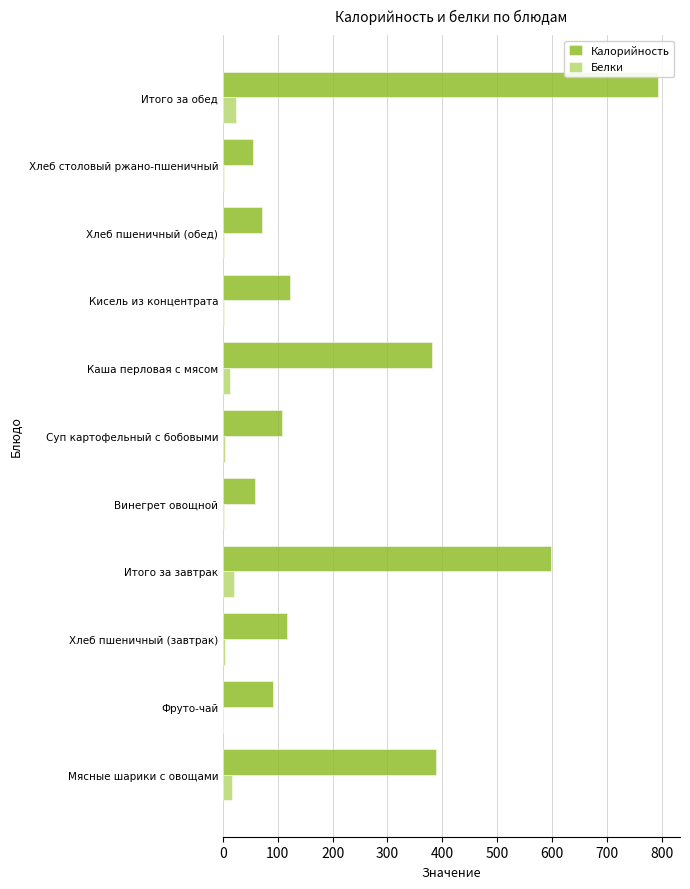

What are all the series names shown in the legend?

Калорийность, Белки